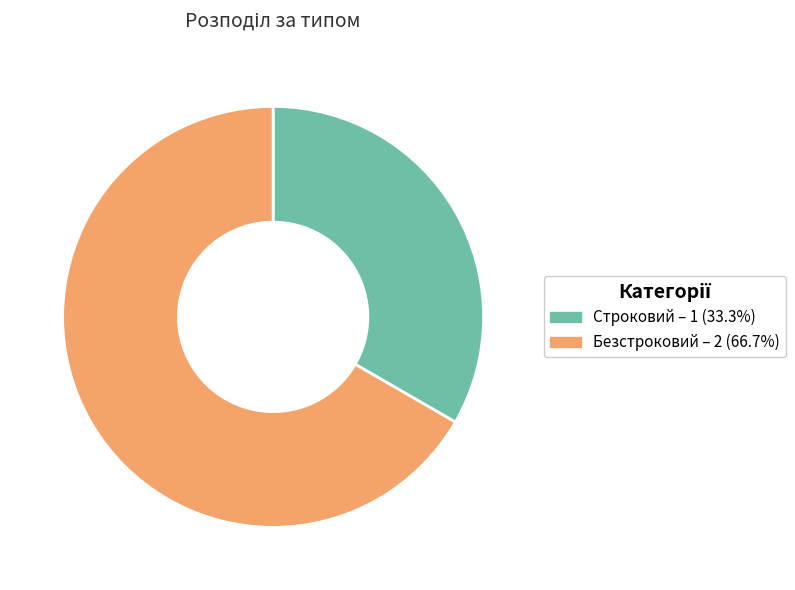

Do Строковий and Безстроковий together represent more than half of the pie?

Yes